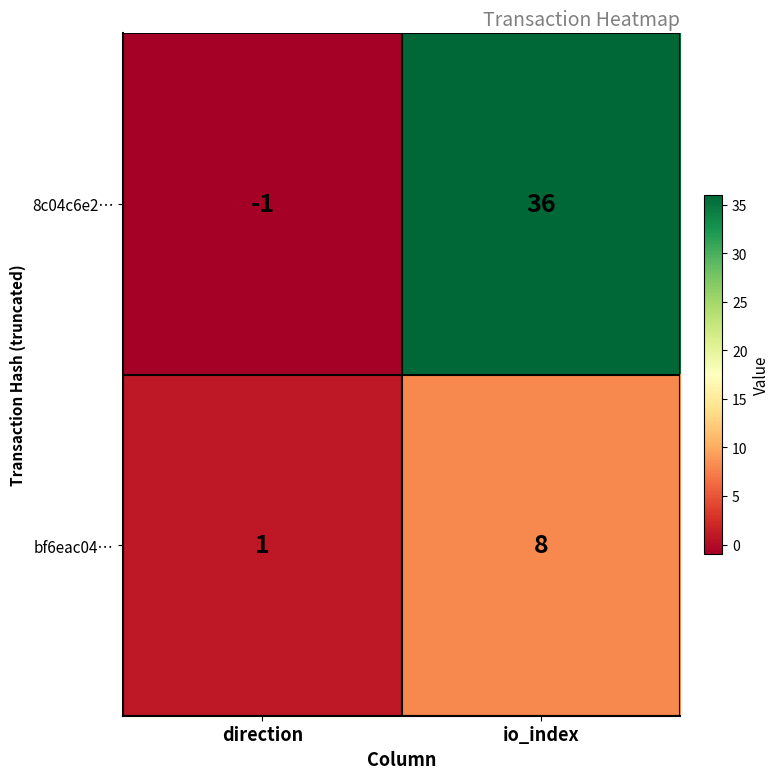

What is the difference between the maximum and minimum values in the bf6eac04… series?

7